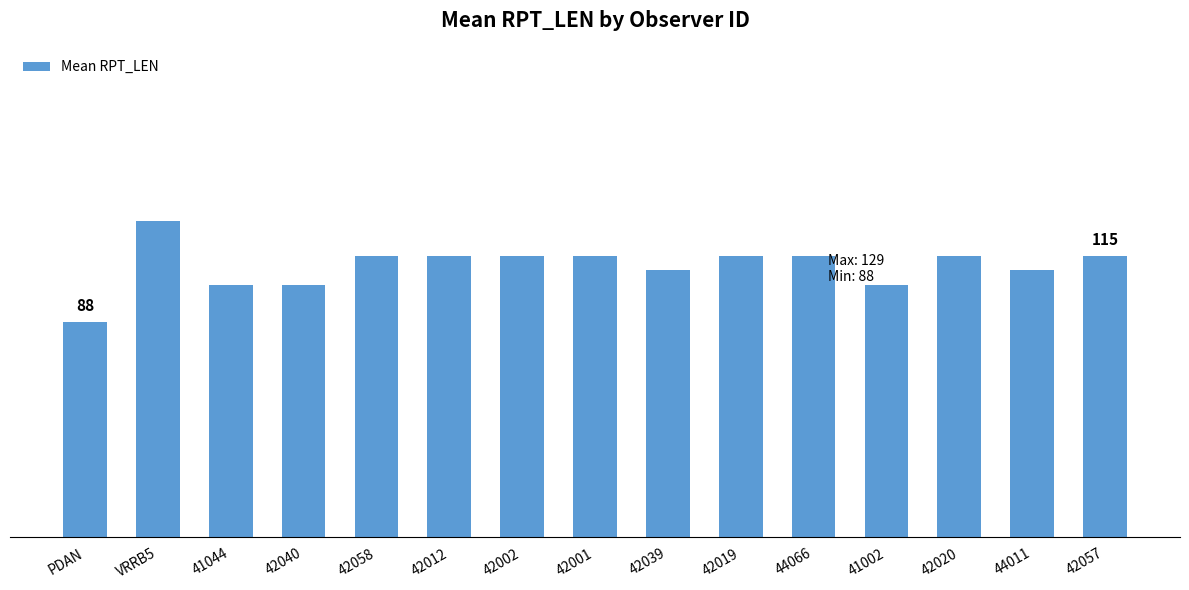

Between 42039 and 41044, which is larger?

42039